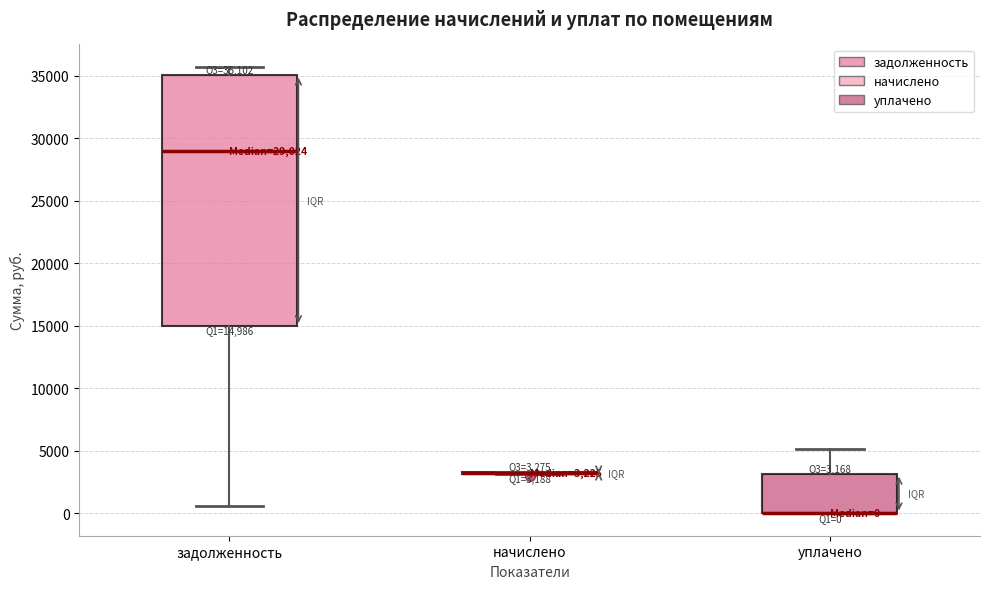

Comparing the boxes themselves (not the whiskers), which one is the tallest?

задолженность